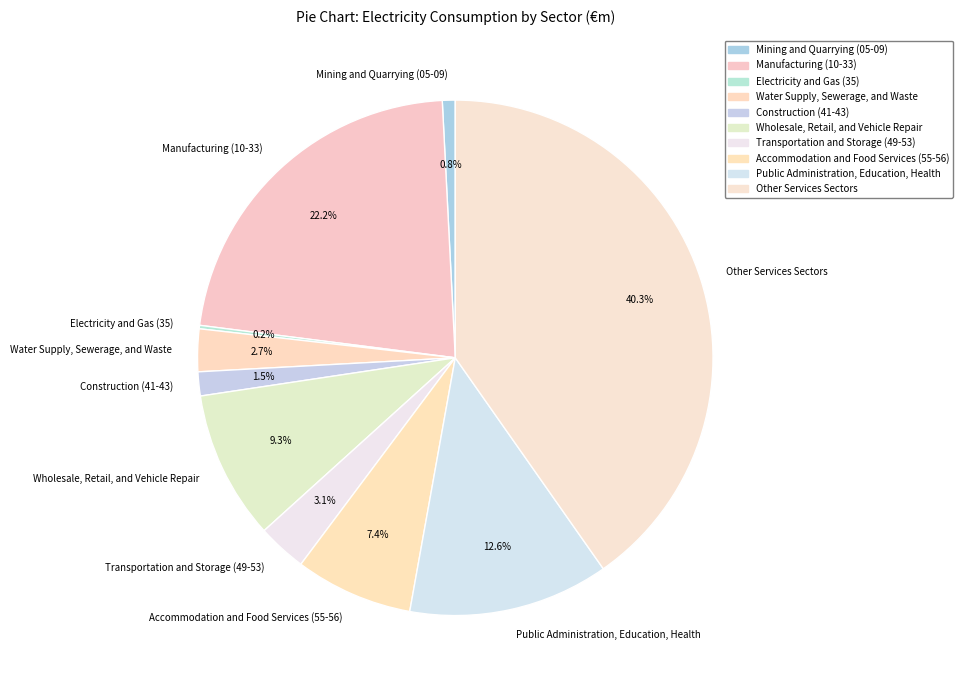

To the nearest percent, what is the combined percentage of Manufacturing (10-33) and Construction (41-43)?

24%